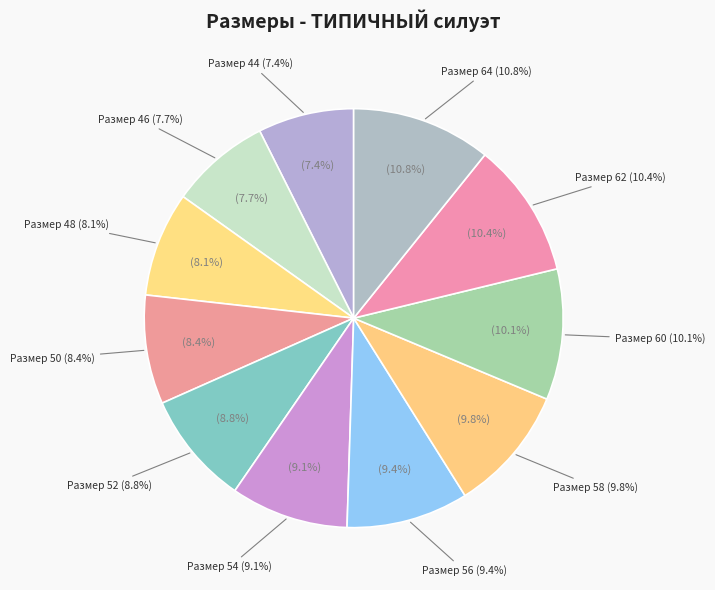

Count the number of slices in the pie.

11